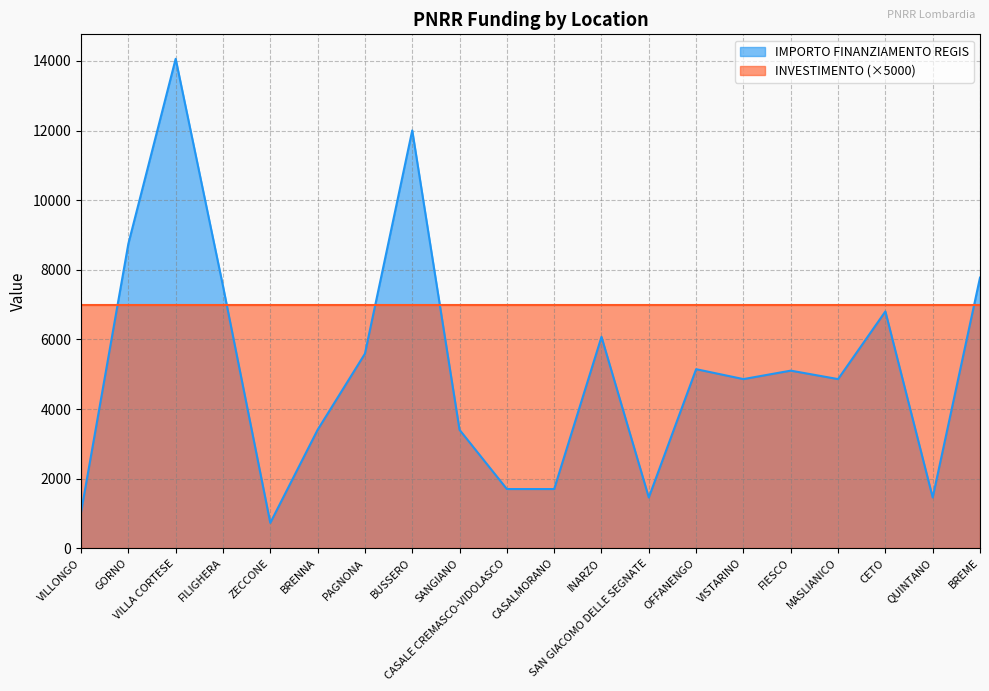

What is the difference between the values at ZECCONE and SANGIANO?

2673